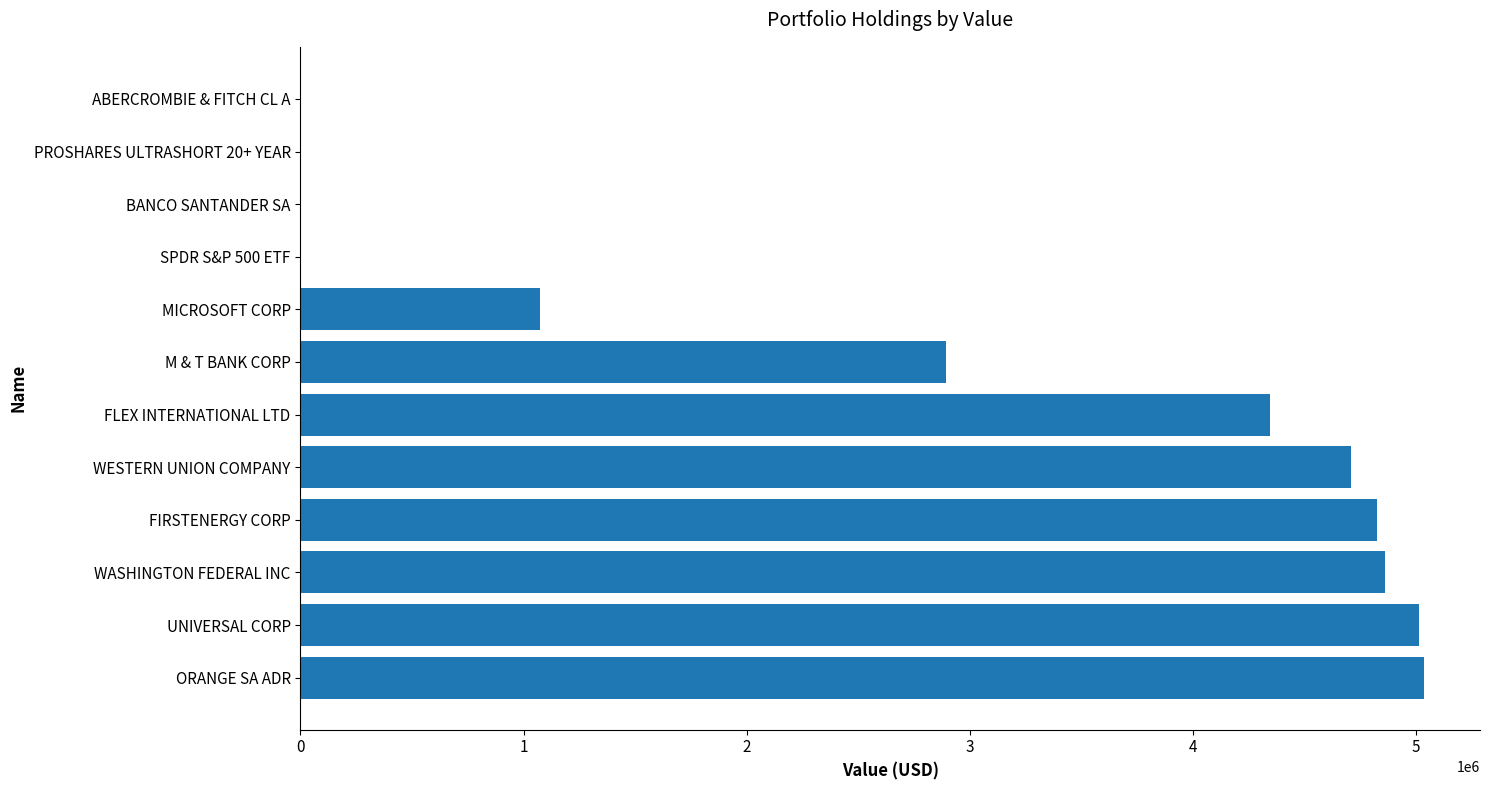

Is it true that the value at FIRSTENERGY CORP is 7093745?

False